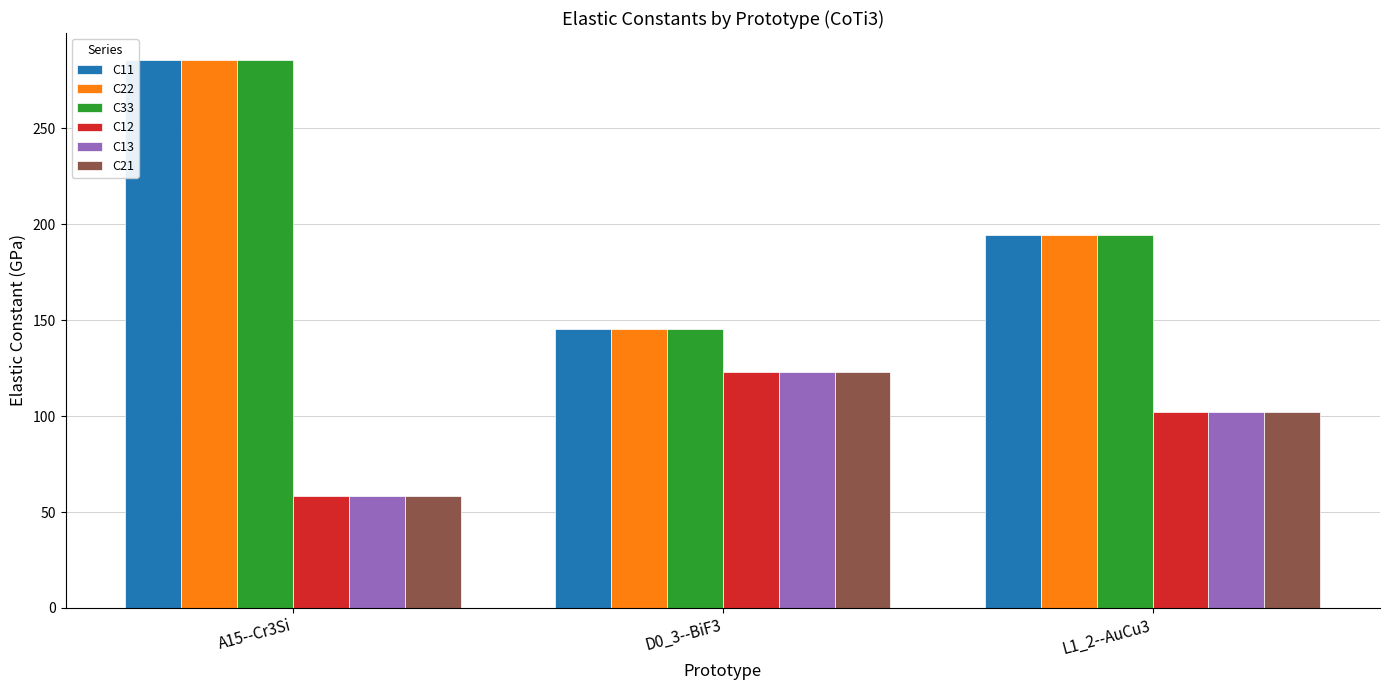

What position from the right is L1_2--AuCu3?

1